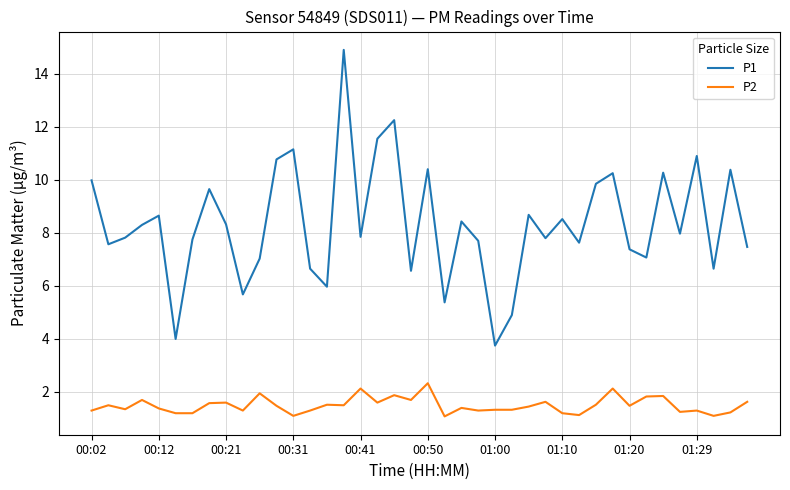

What is the smallest value displayed?

1.1